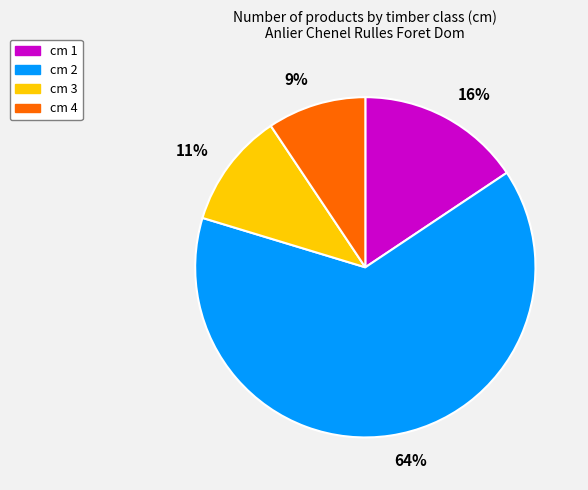

The cm 1 slice represents 6% of the pie. True or false?

False